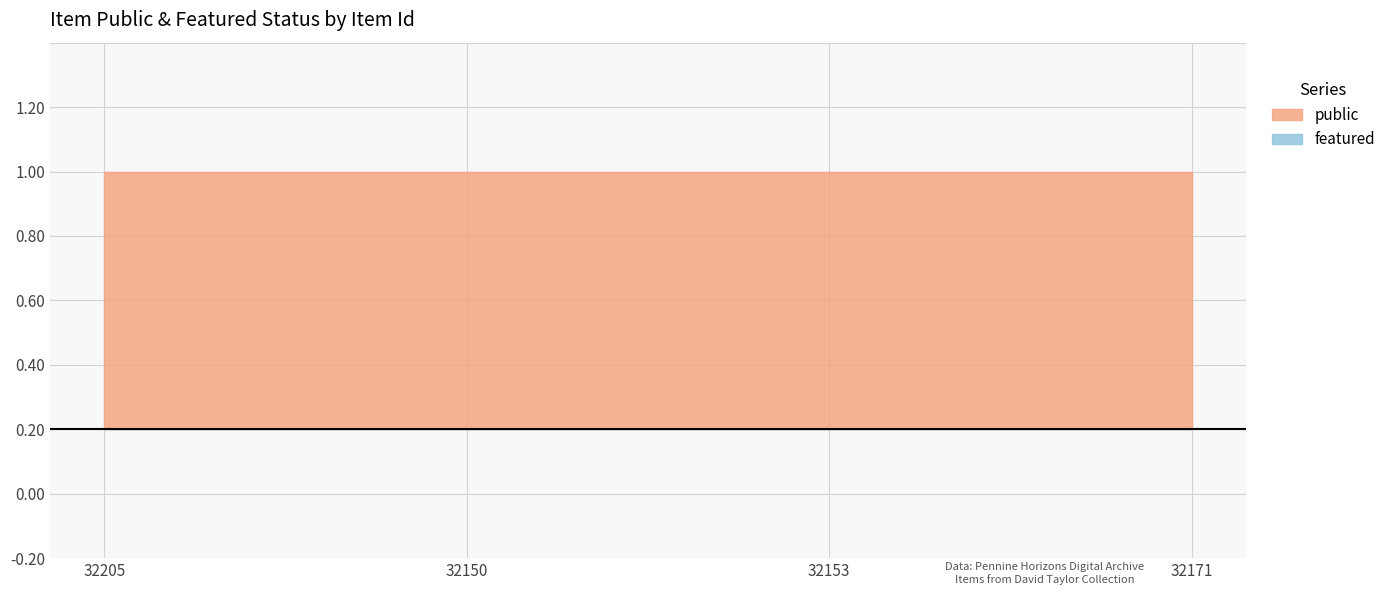

Is the value of public at 32153 greater than the value of featured at 32150?

Yes